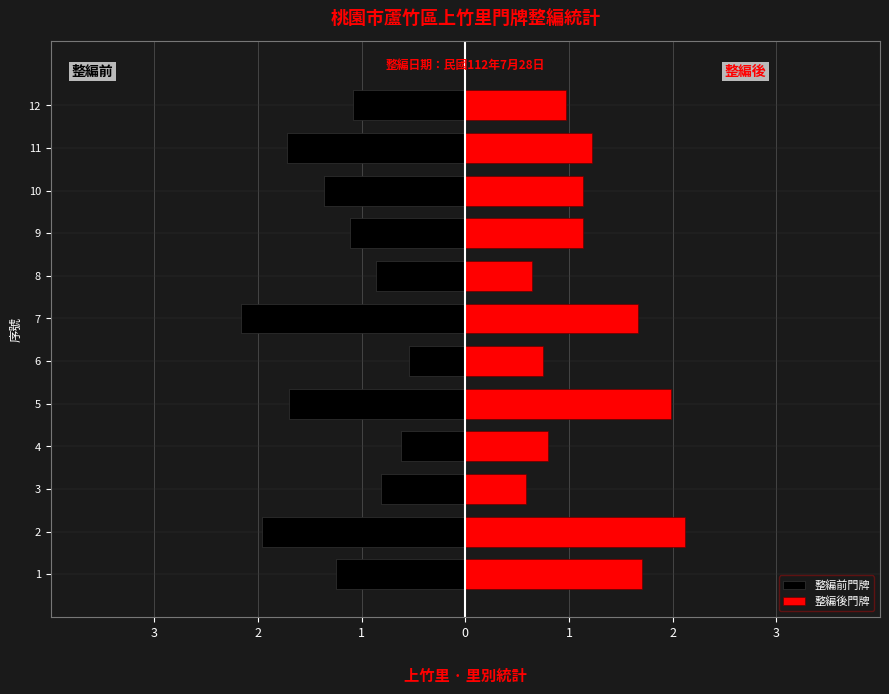

What is the smallest value displayed?

-2.2